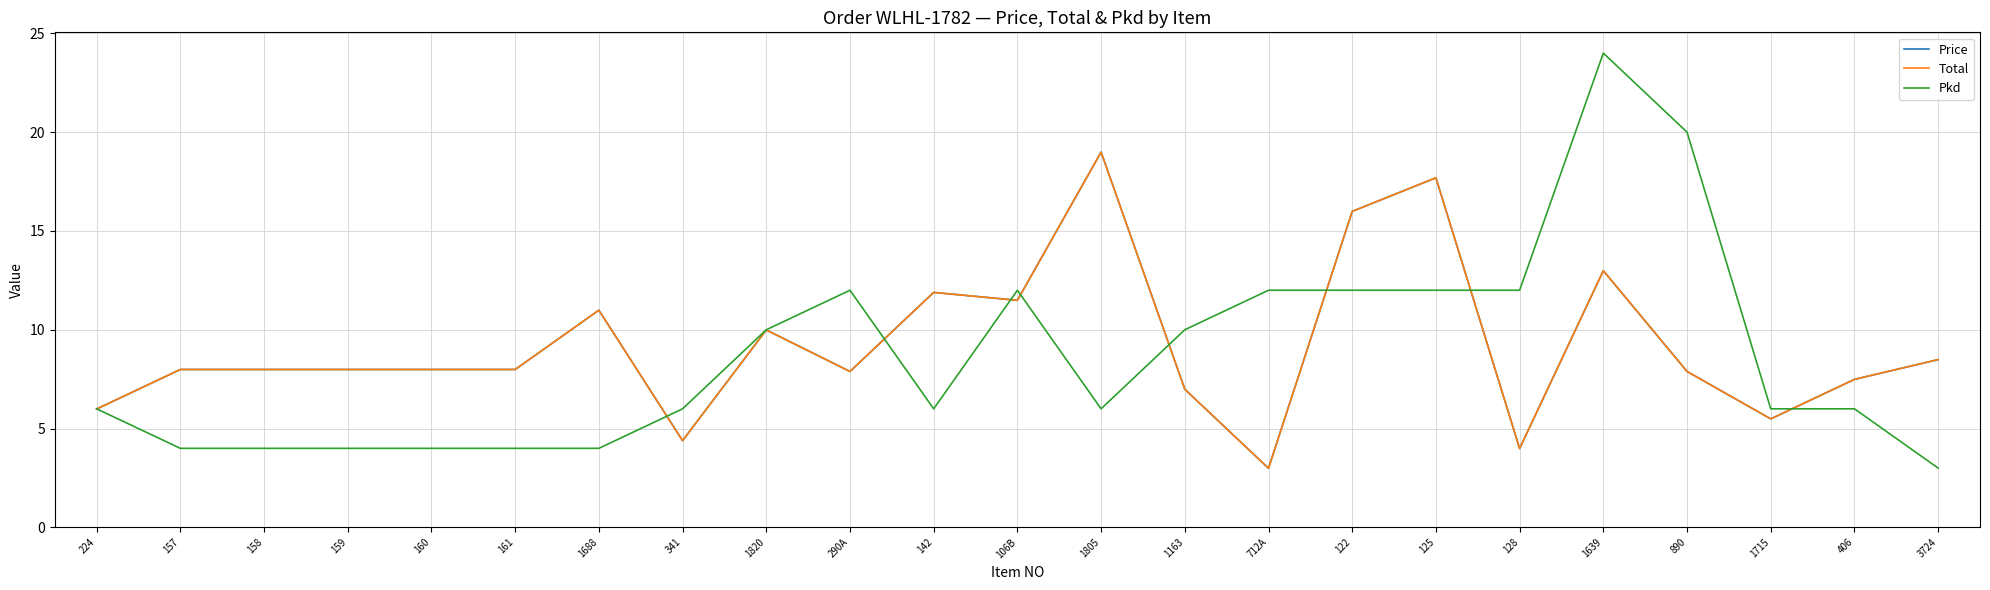

Which series has the largest total across all categories?

Price